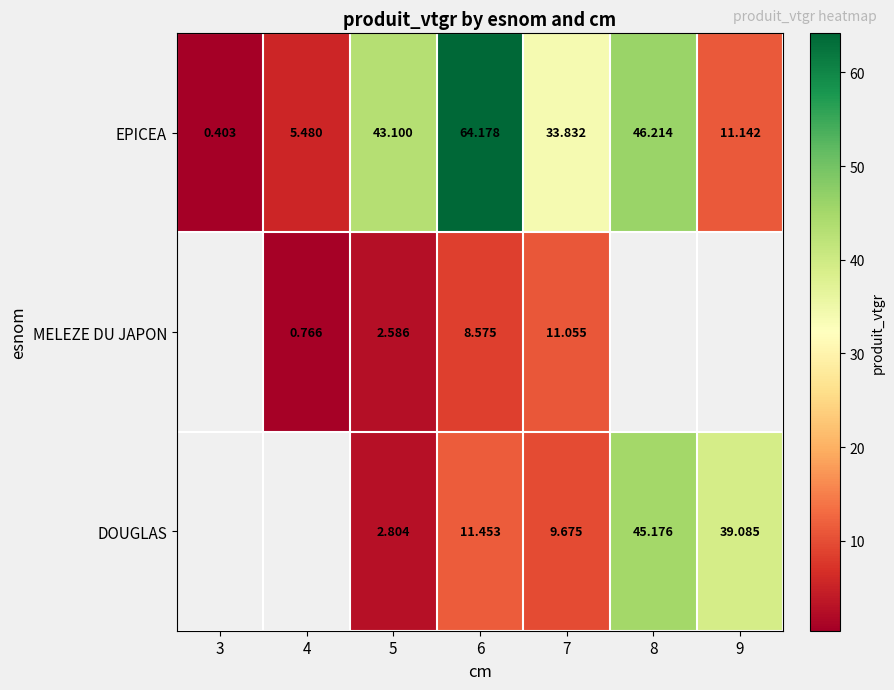

What is the maximum value shown in the chart?

64.2